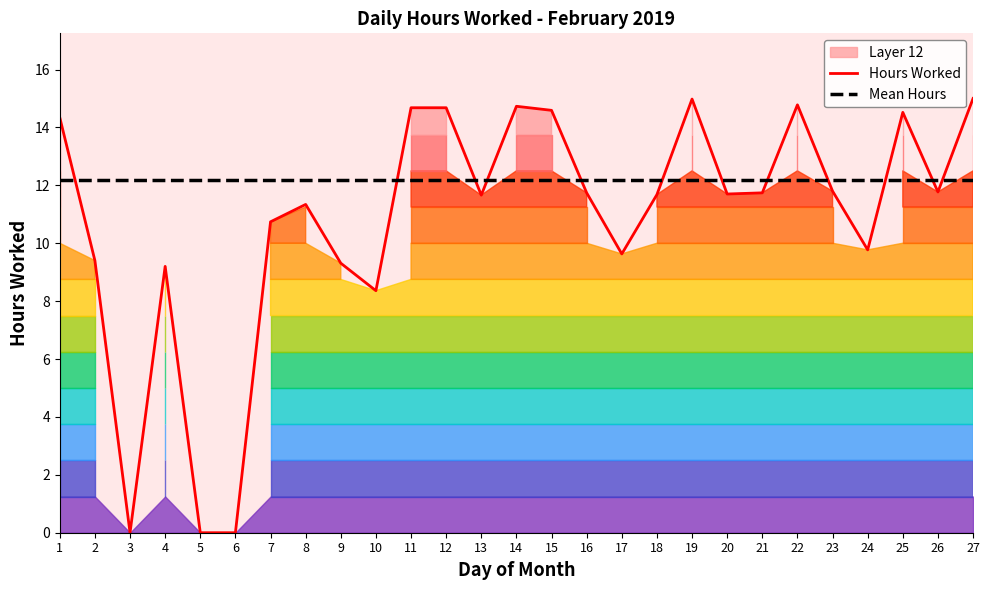

What is the sum of all Hours Worked values?

292.1